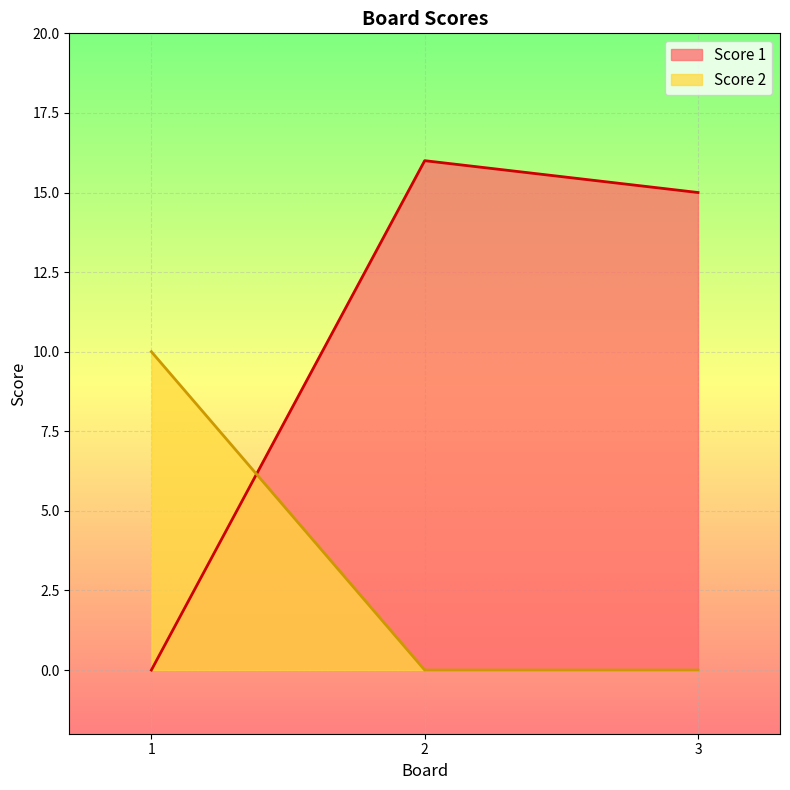

Rank the series by their maximum value, from lowest to highest.

Score 2, Score 1